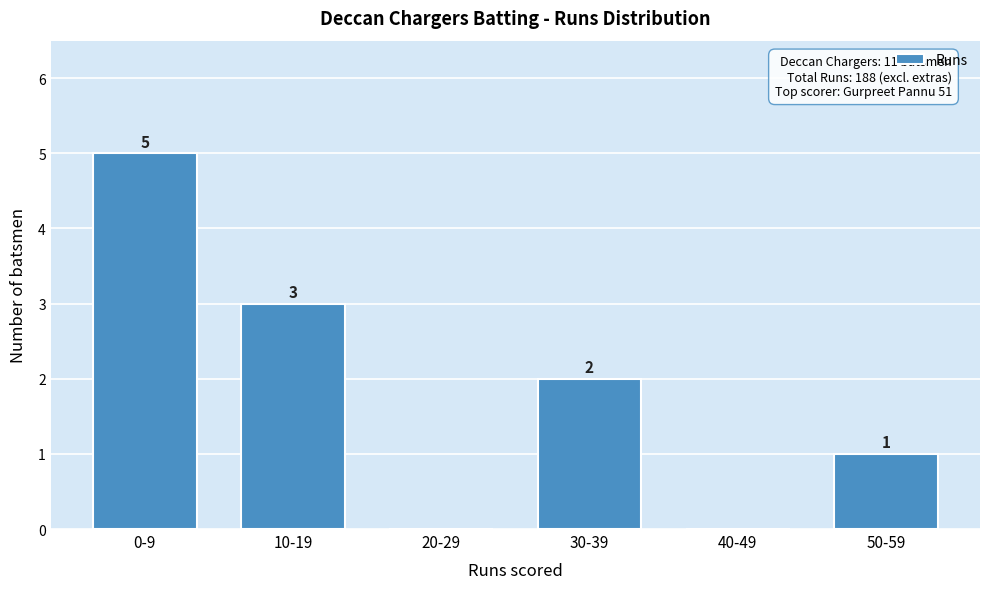

Reading left to right, list all the values displayed in this chart.

0-9=5	10-19=3	20-29=0	30-39=2	40-49=0	50-59=1